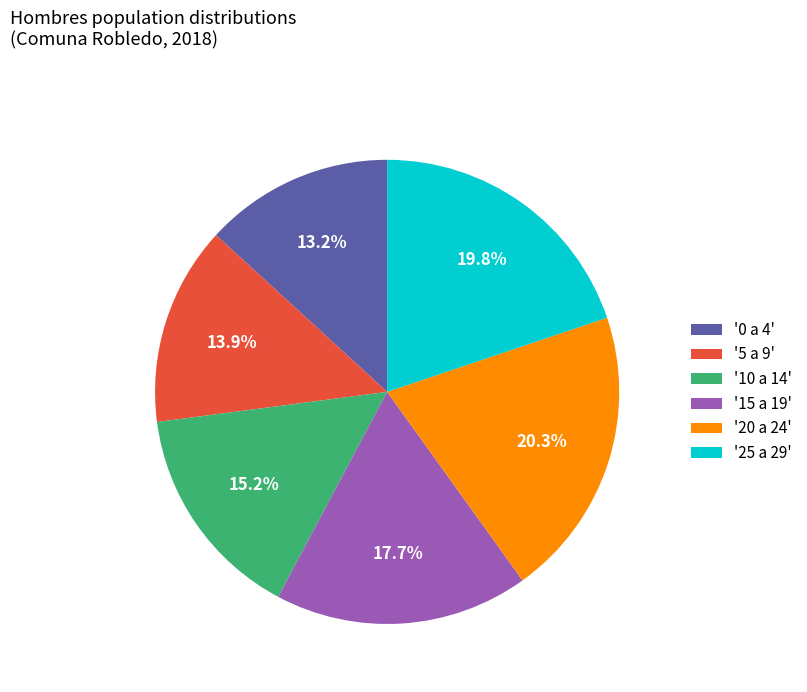

Between '10 a 14' and '15 a 19', which is larger?

'15 a 19'